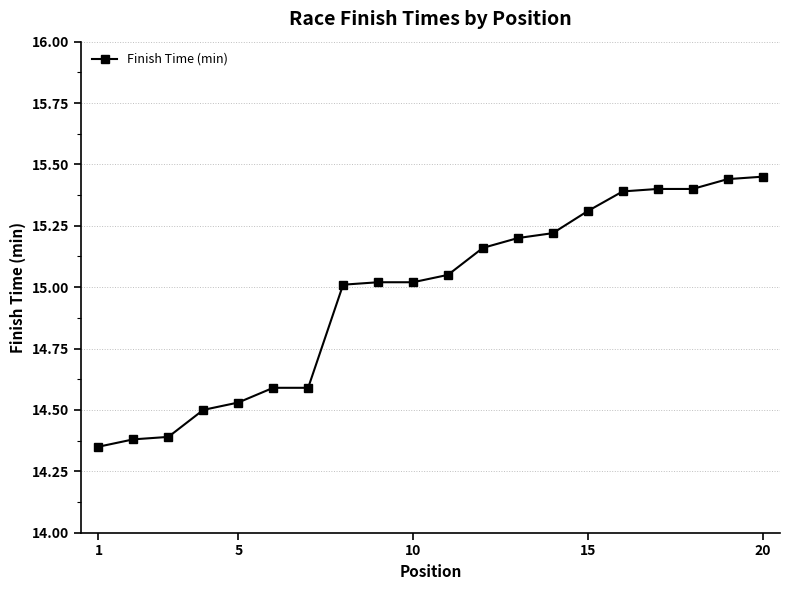

What is the difference between the maximum and minimum values?

1.1